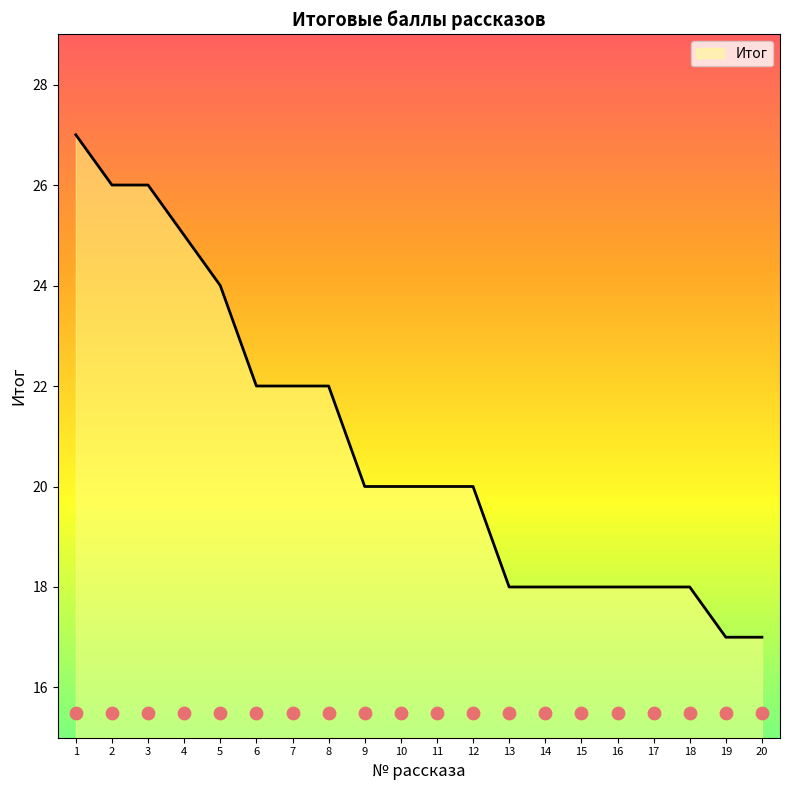

The value of Итог at 10 is 20. True or false?

True